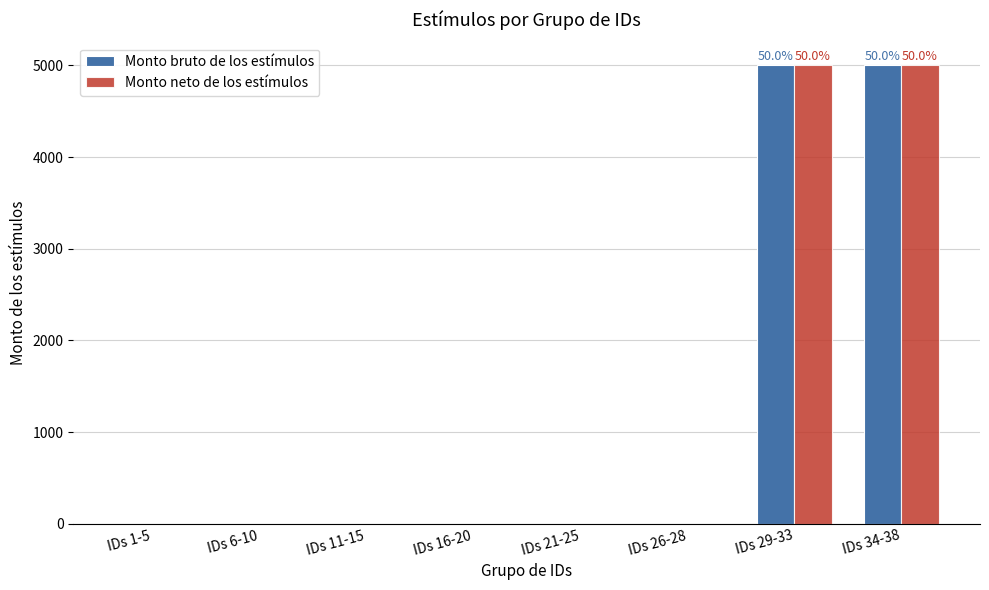

The value of Monto neto de los estímulos at IDs 1-5 is -1888. True or false?

False